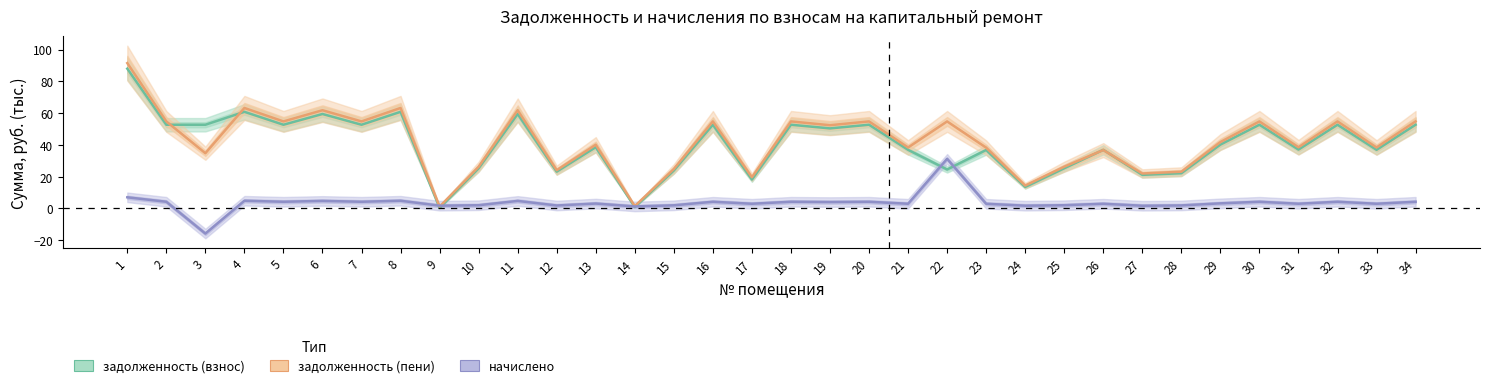

Is the value of задолженность (пени) at 9 greater than the value of задолженность (взнос) at 25?

No